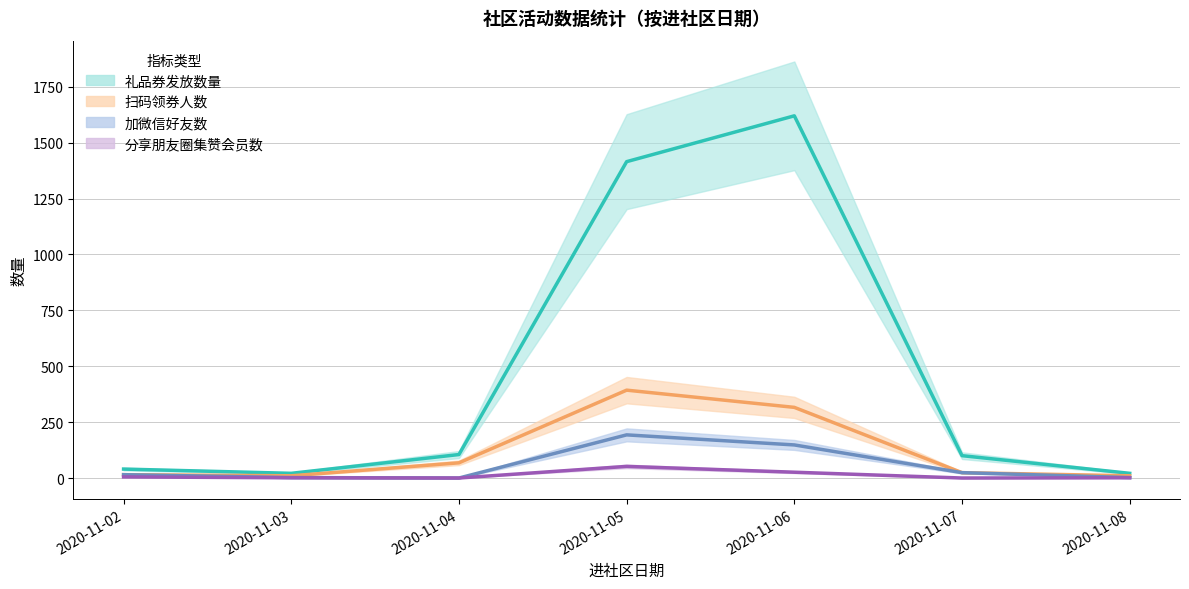

True or false: 分享朋友圈集赞会员数 and 扫码领券人数 intersect in this chart.

False